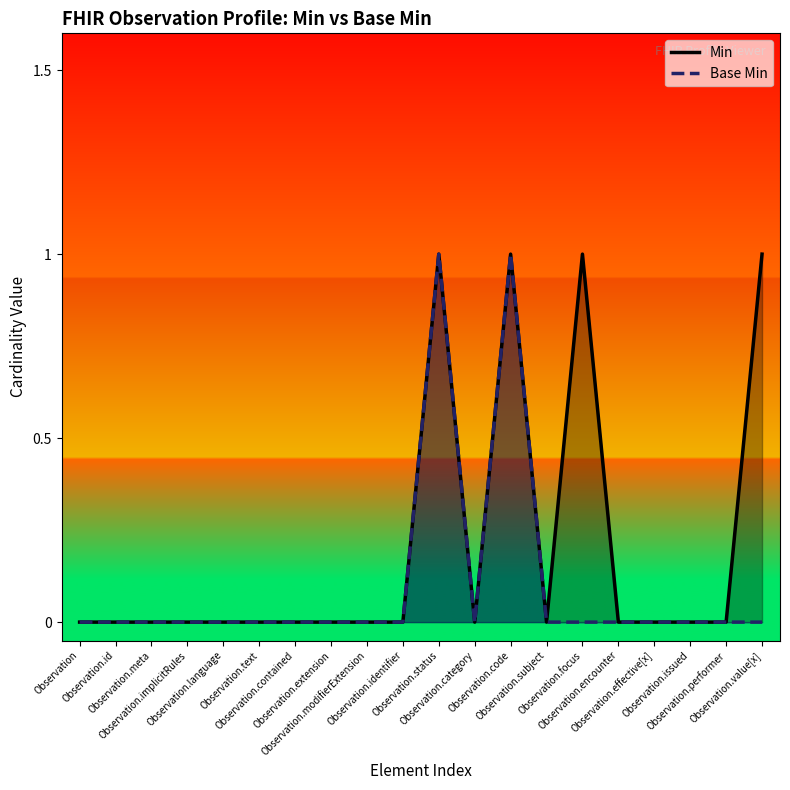

Reading left to right, what are all the values shown in this chart?

Min: 0	0	0	0	0	0	0	0	0	0	1	0	1	0	1	0	0	0	0	1
Base Min: 0	0	0	0	0	0	0	0	0	0	1	0	1	0	0	0	0	0	0	0